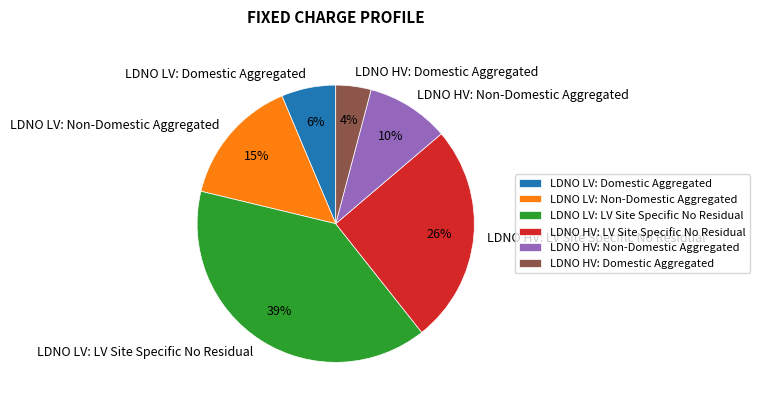

Do LDNO HV: Domestic Aggregated and LDNO LV: Non-Domestic Aggregated together represent more than half of the pie?

No